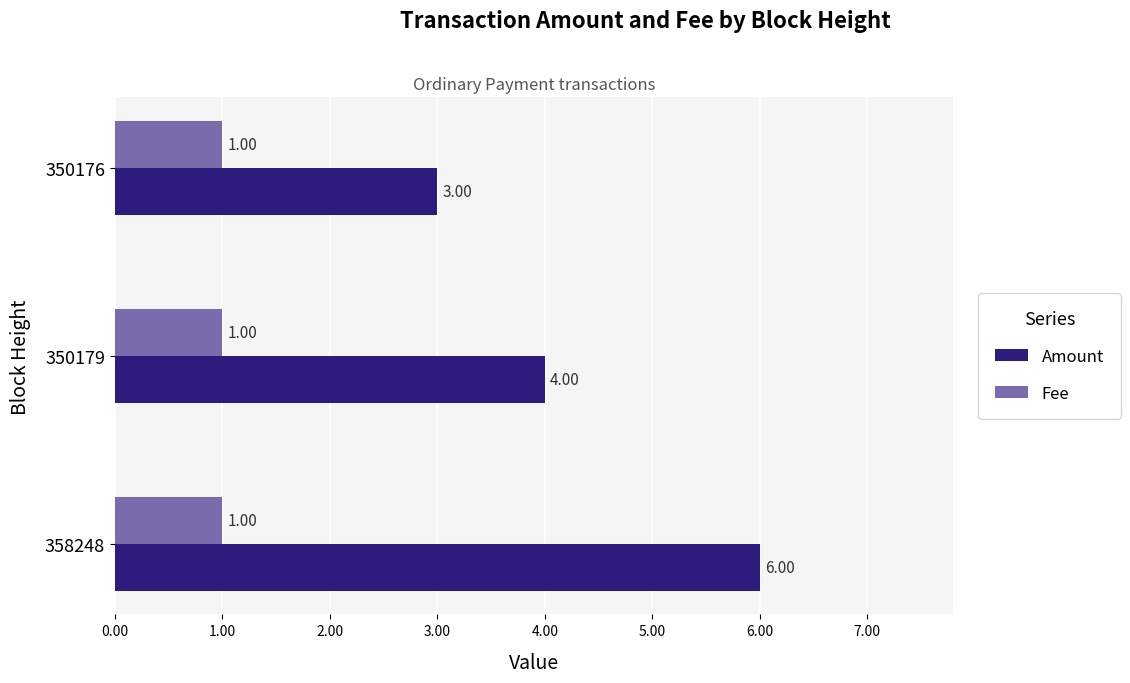

What is the smallest value displayed?

1